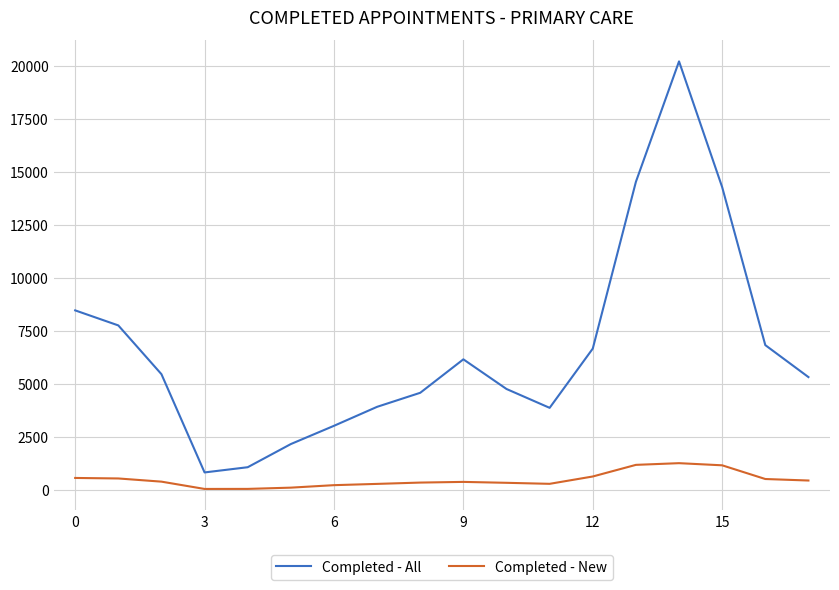

What are all the series names shown in the legend?

Completed - All, Completed - New